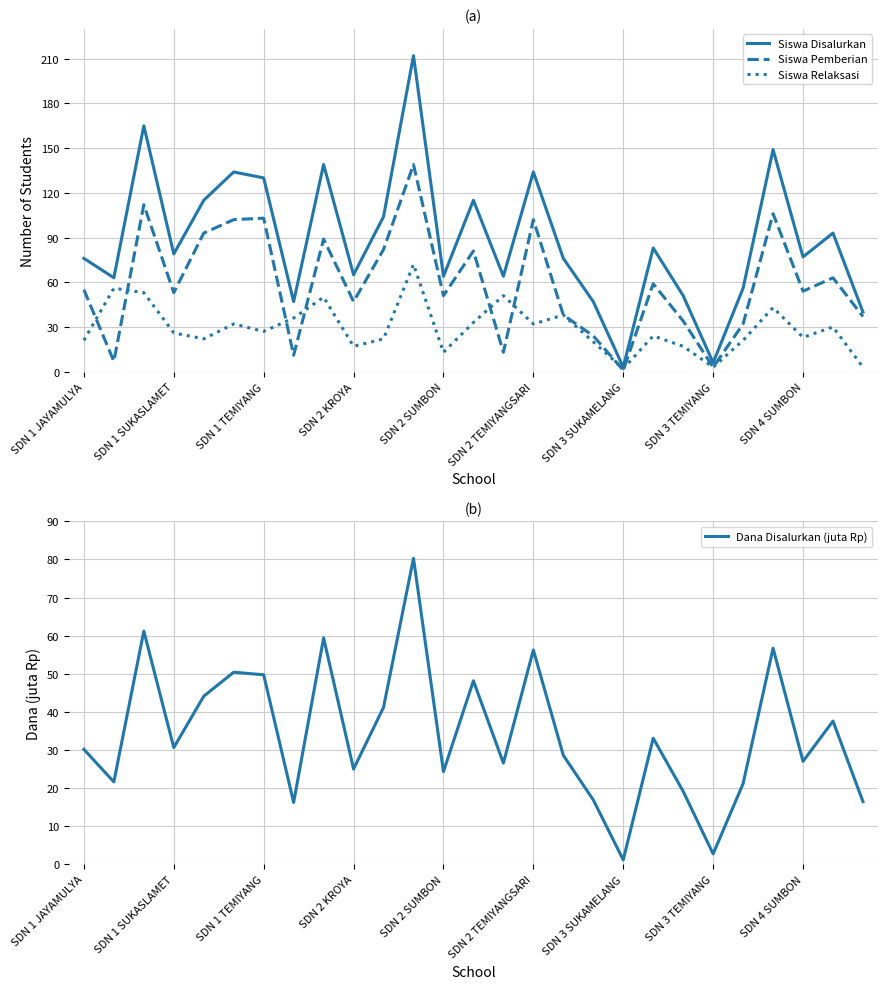

True or false: Siswa Disalurkan and Siswa Pemberian cross at least once.

False